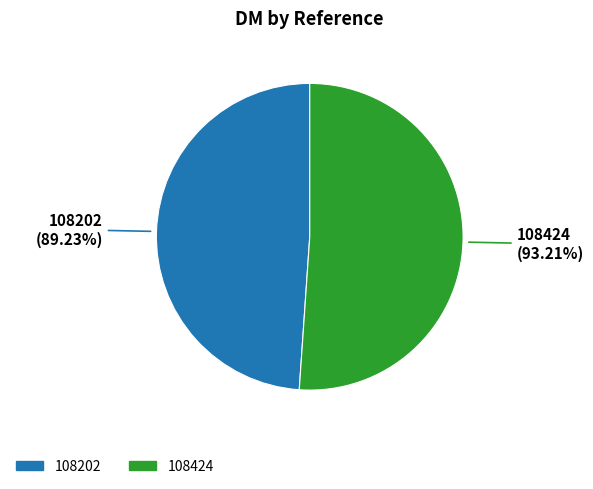

Does 108424 represent more than half of the total?

Yes